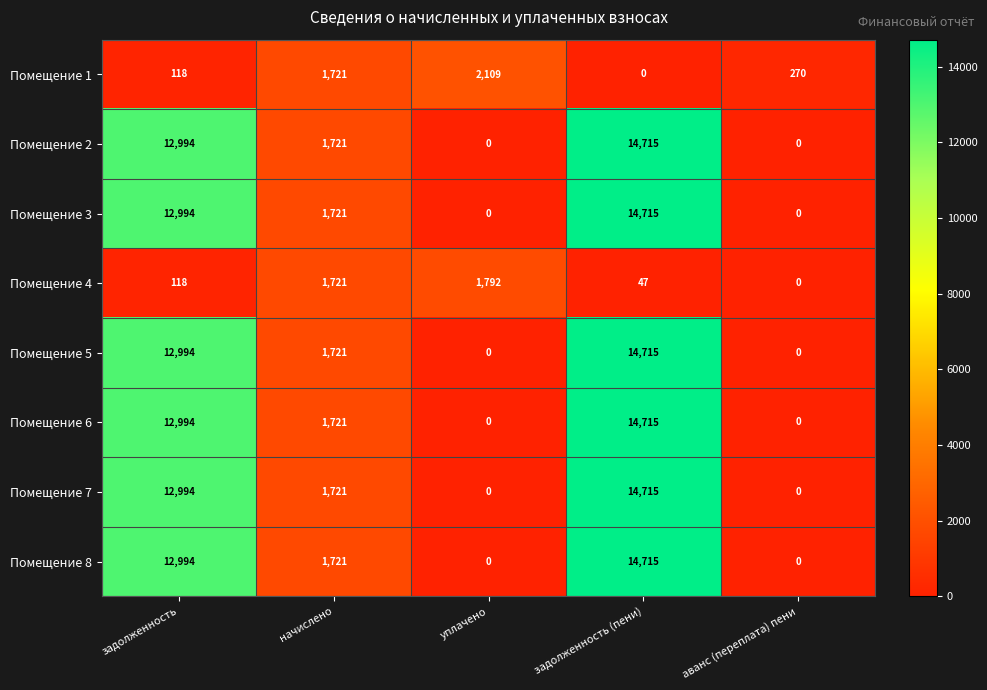

True or false: Помещение 8 has a value of -7014 at уплачено.

False